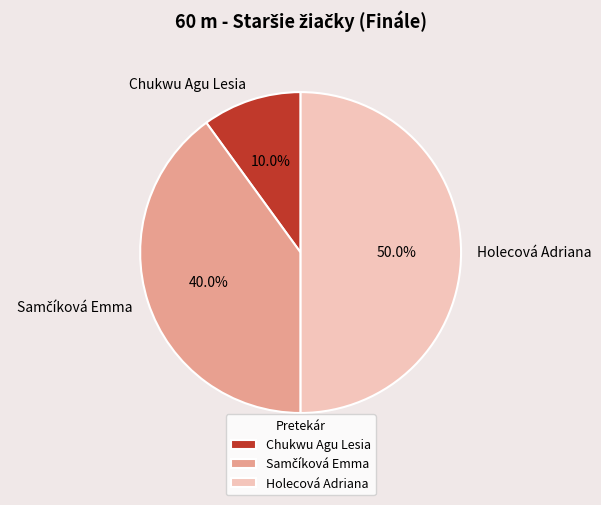

Which category has the smallest portion of the pie?

Chukwu Agu Lesia